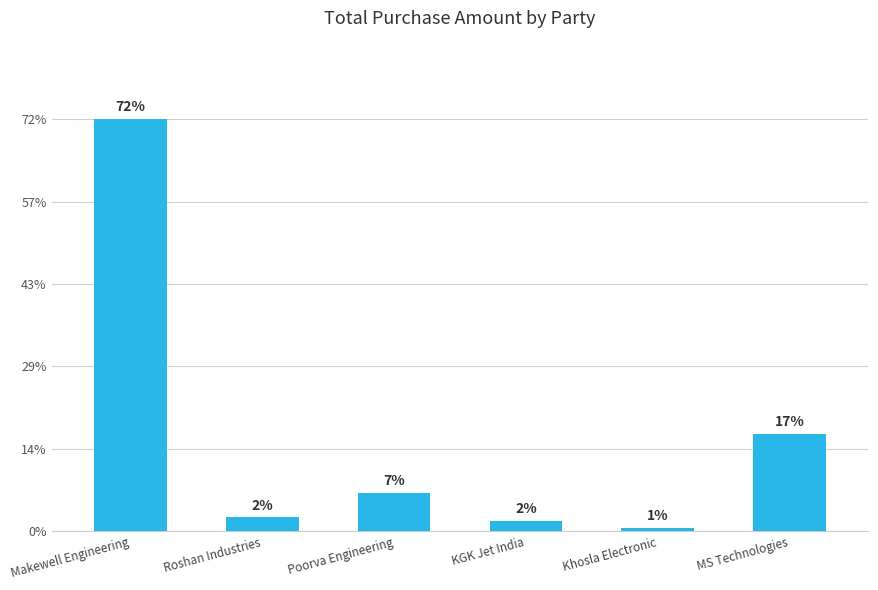

True or false: the data shows 1770000.0 at MS Technologies.

True